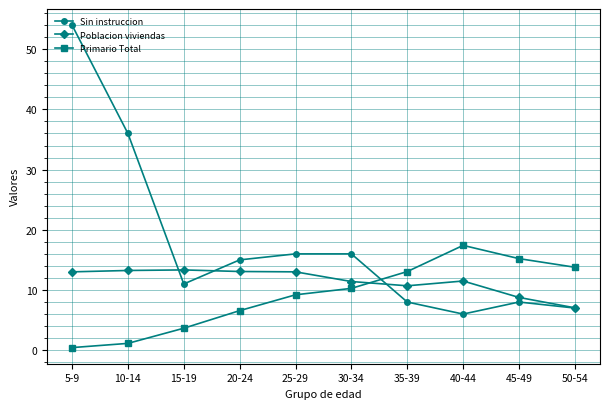

Where does the Poblacion viviendas series first go above 13?

5-9